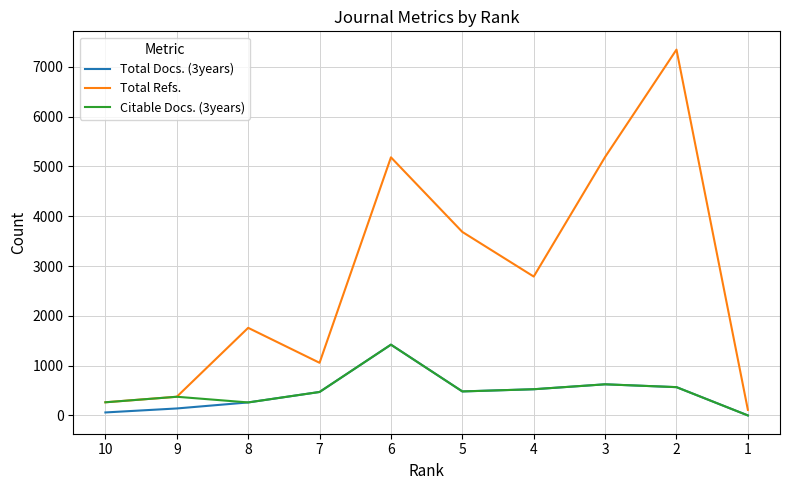

Is the value of Total Docs. (3years) at 1 greater than the value of Total Refs. at 5?

No